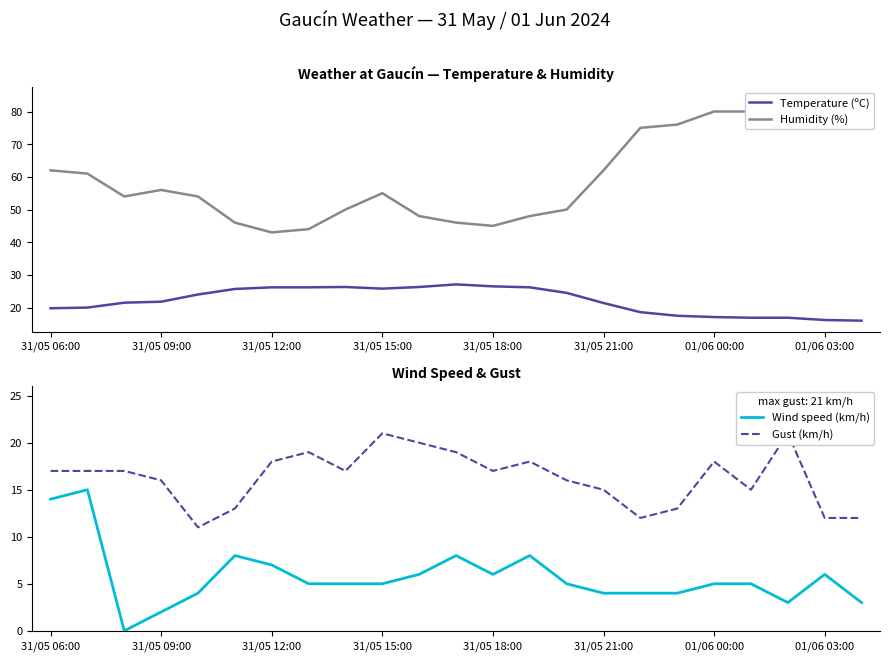

Is it true that Temperature (ºC) equals 16.2 at 01/06 03:00?

True